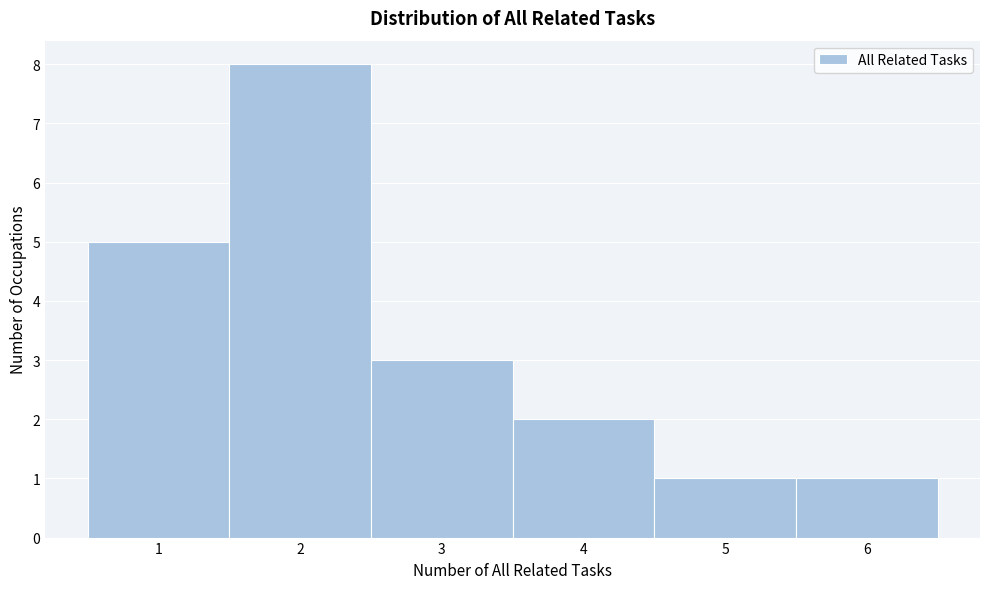

Which range on the x-axis has the tallest bar?

1.5 to 2.5